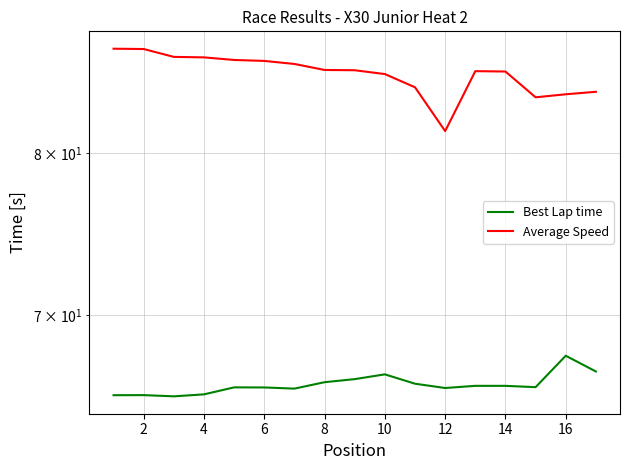

What is the sum of the Best Lap time values at 12 and 12?

132.0